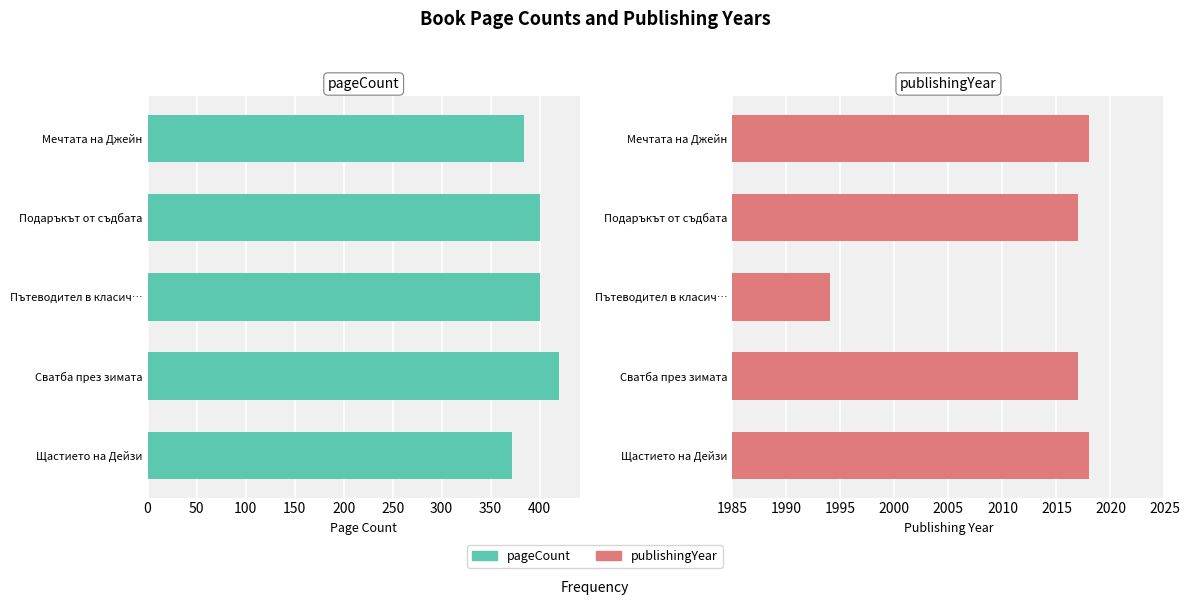

At Подаръкът от съдбата, list the series in order from largest to smallest.

publishingYear, pageCount